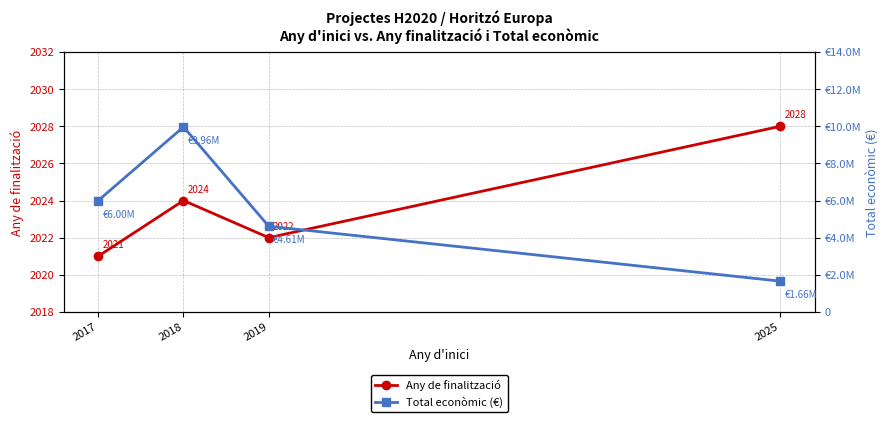

Reading left to right, transcribe all the data shown in this chart.

Any de finalització: 2021	2024	2022	2028
Total econòmic (€): 5996175	9963866	4613778	1656000